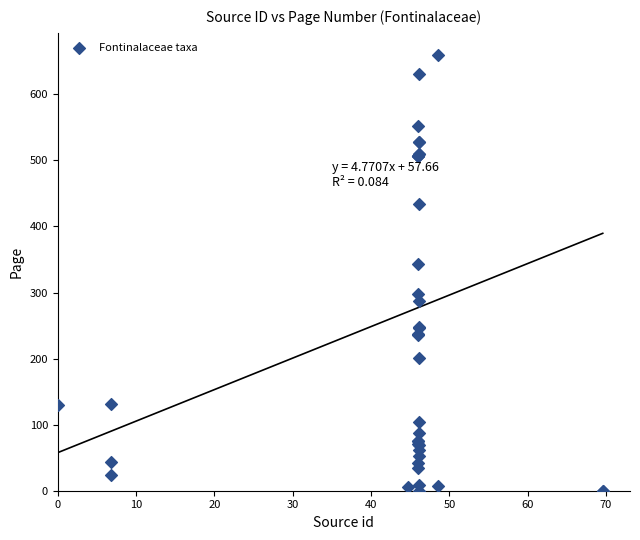

What Y value in the scatter plot is closest to 330?

343